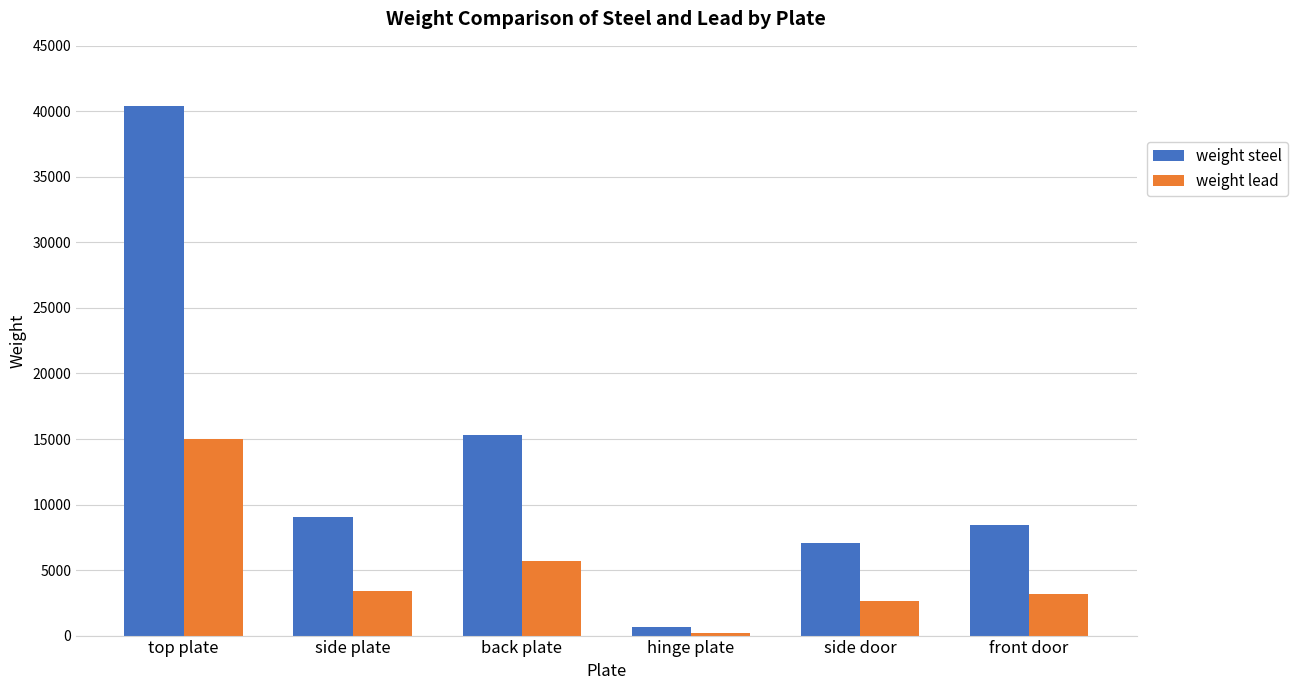

What is the difference between the weight lead values at back plate and side plate?

2323.2